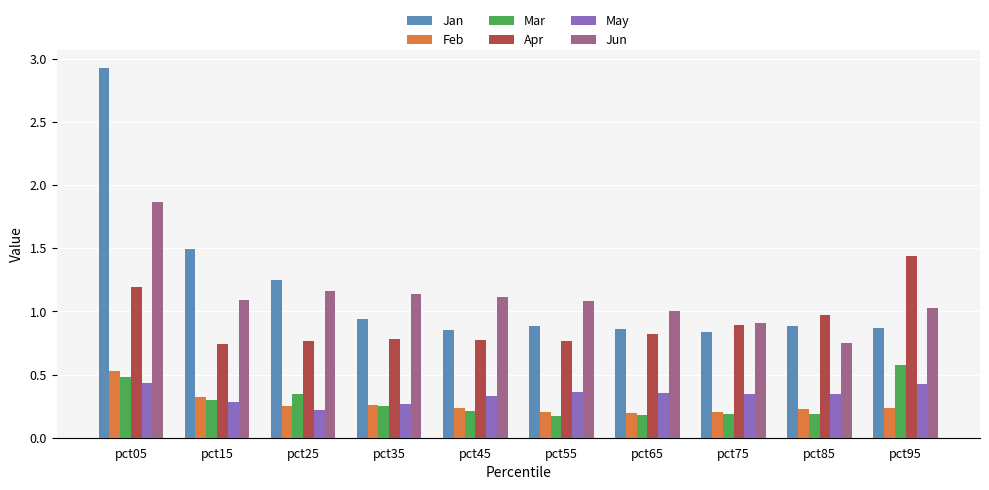

Is the value of May at pct55 greater than the value of Jan at pct95?

No